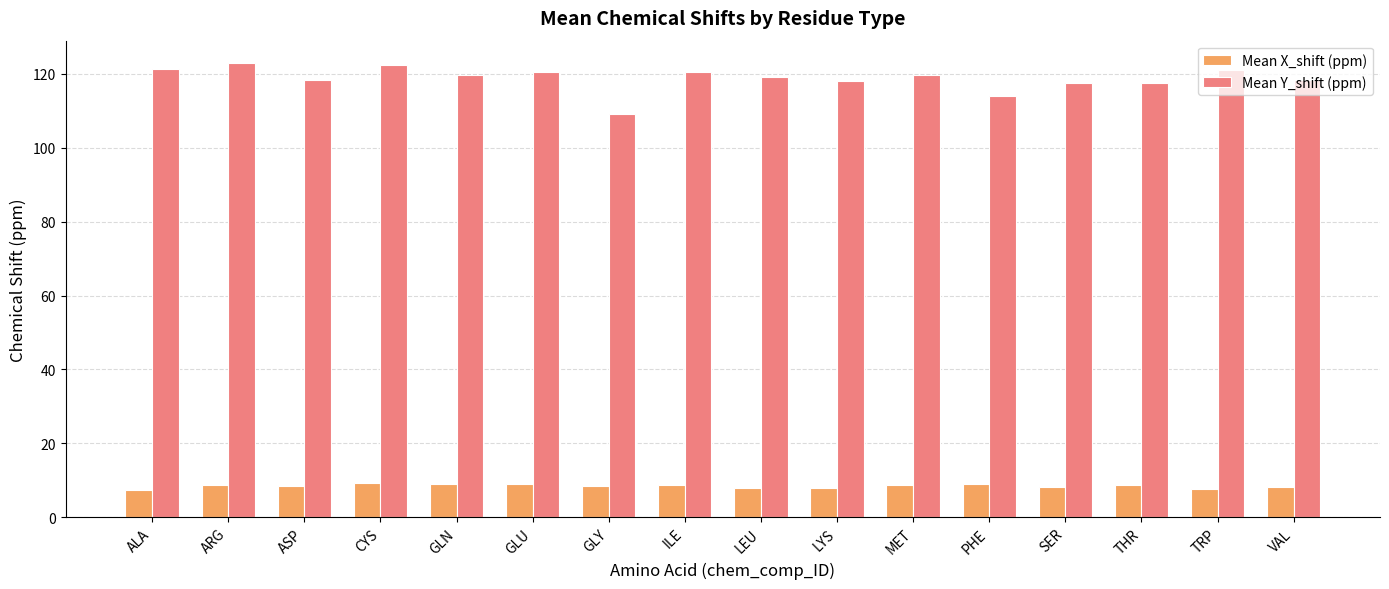

How many bars are there in each group?

2